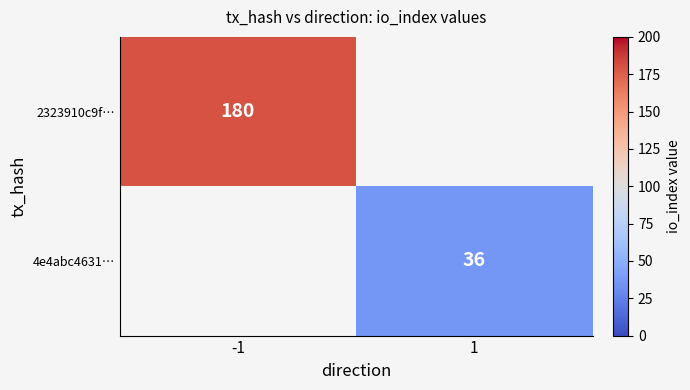

The value of 2323910c9f… at -1 is 101. True or false?

False